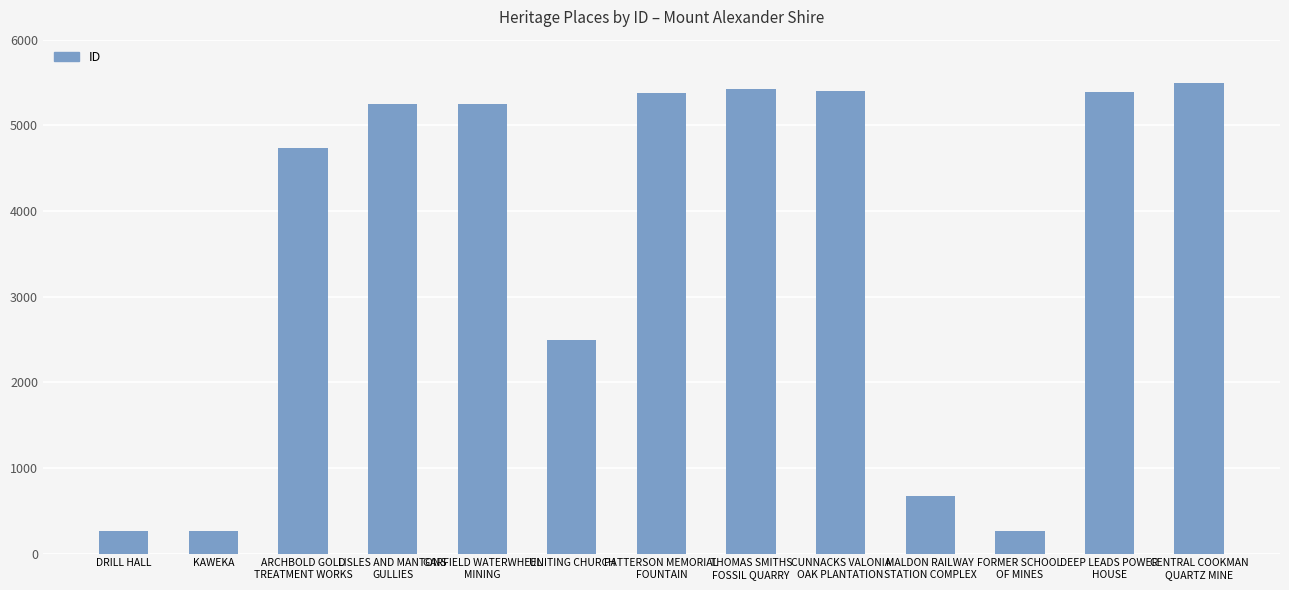

What is the label of the 12th bar from the right?

KAWEKA